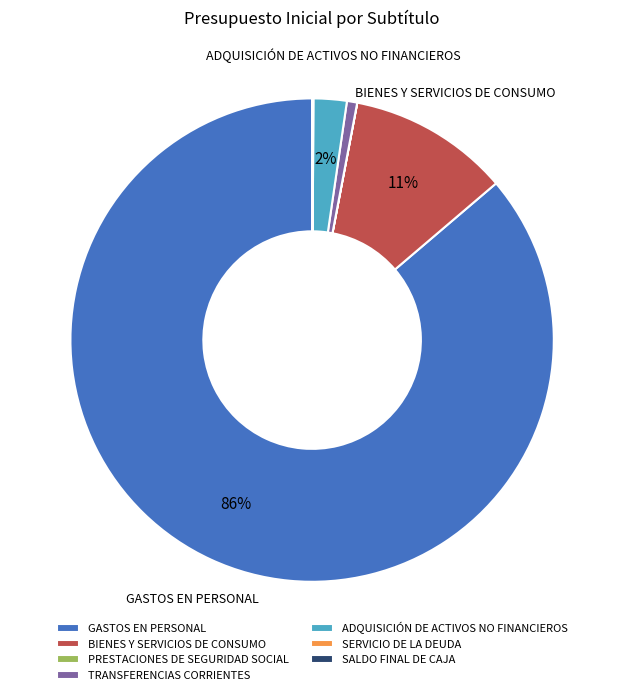

Which slice represents more than half of the pie?

GASTOS EN PERSONAL